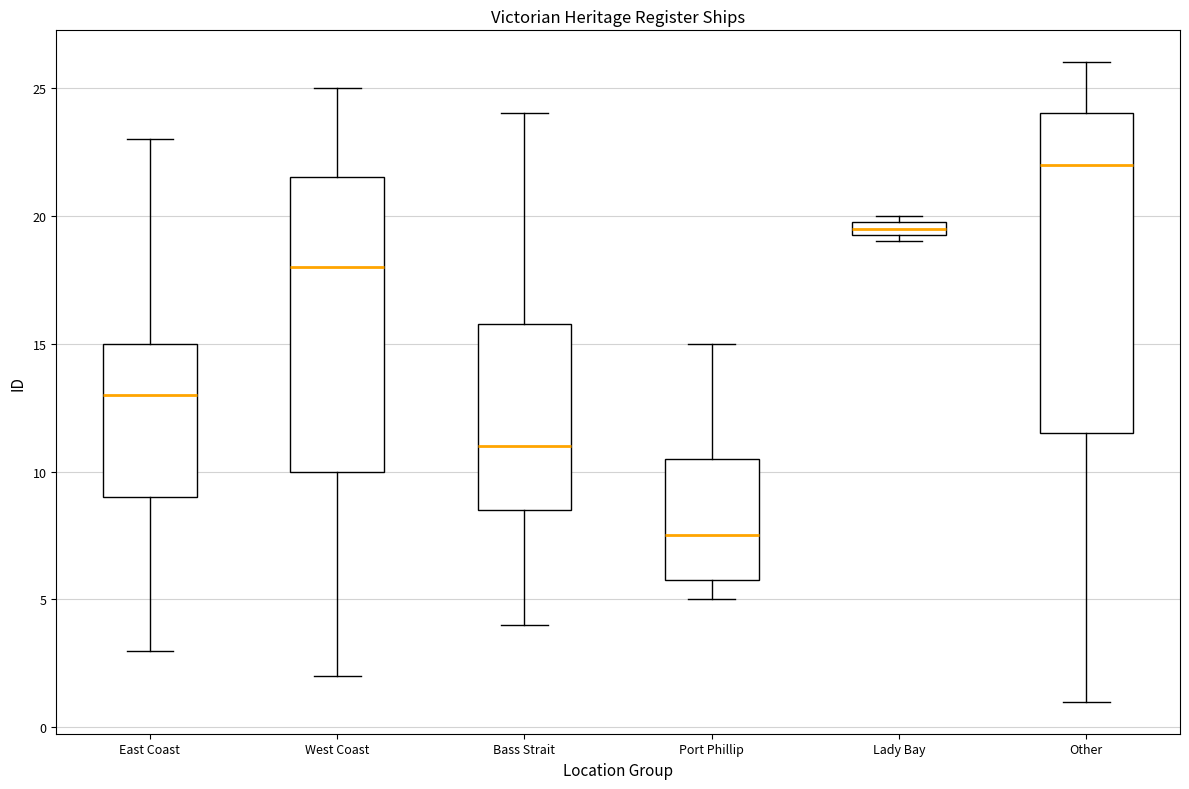

Which box's median line is the highest?

Other